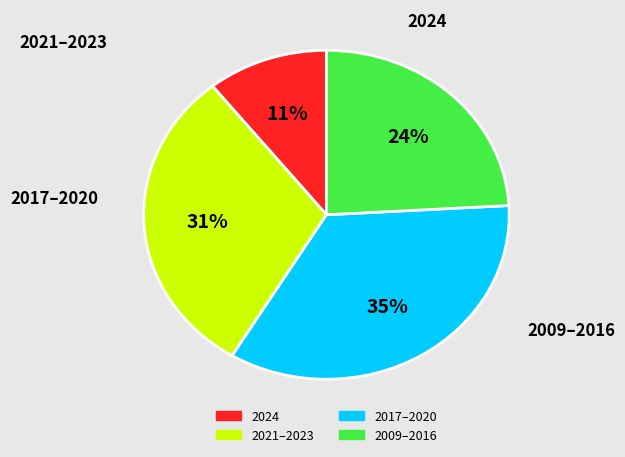

Is there any slice that represents more than half of the pie?

No